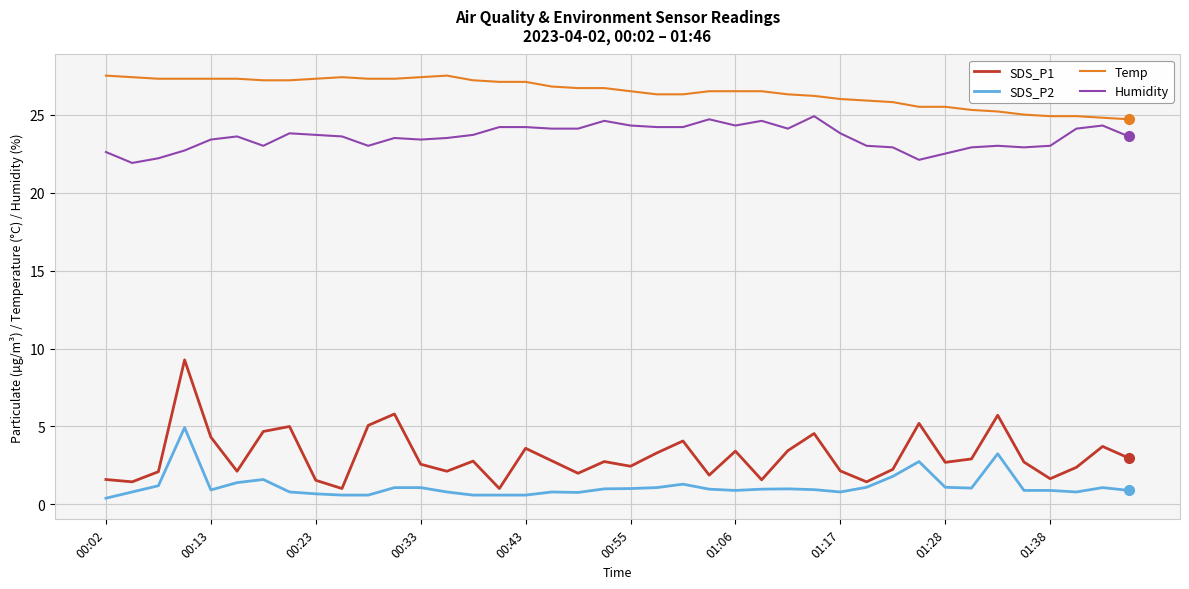

How many lines are shown in the chart?

4